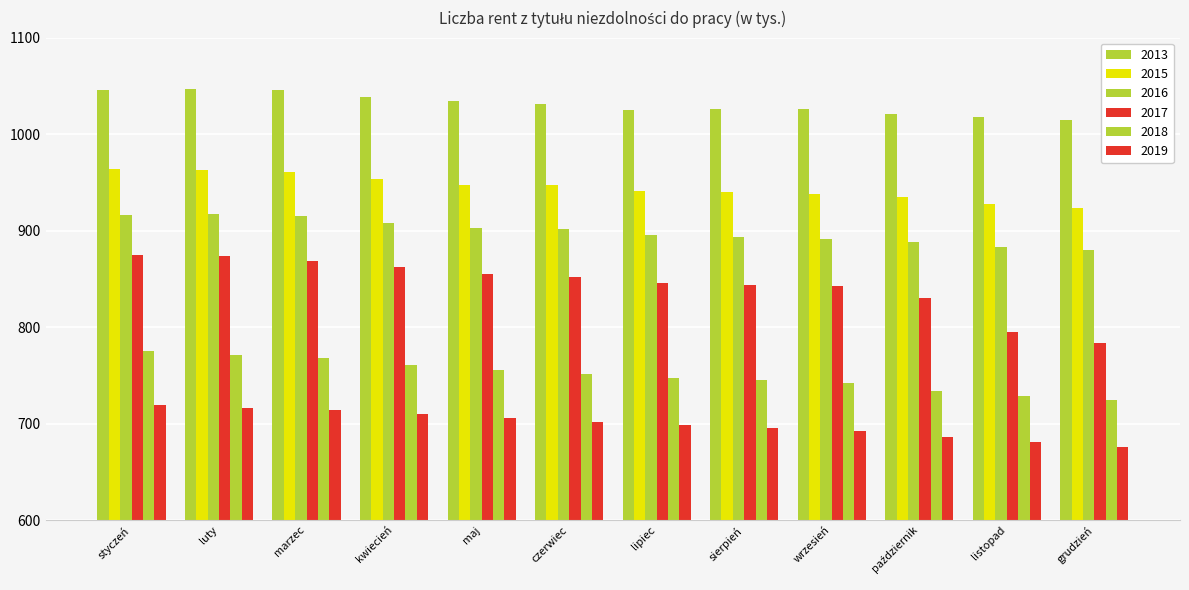

Is it true that 2013 equals 1462.2 at luty?

False